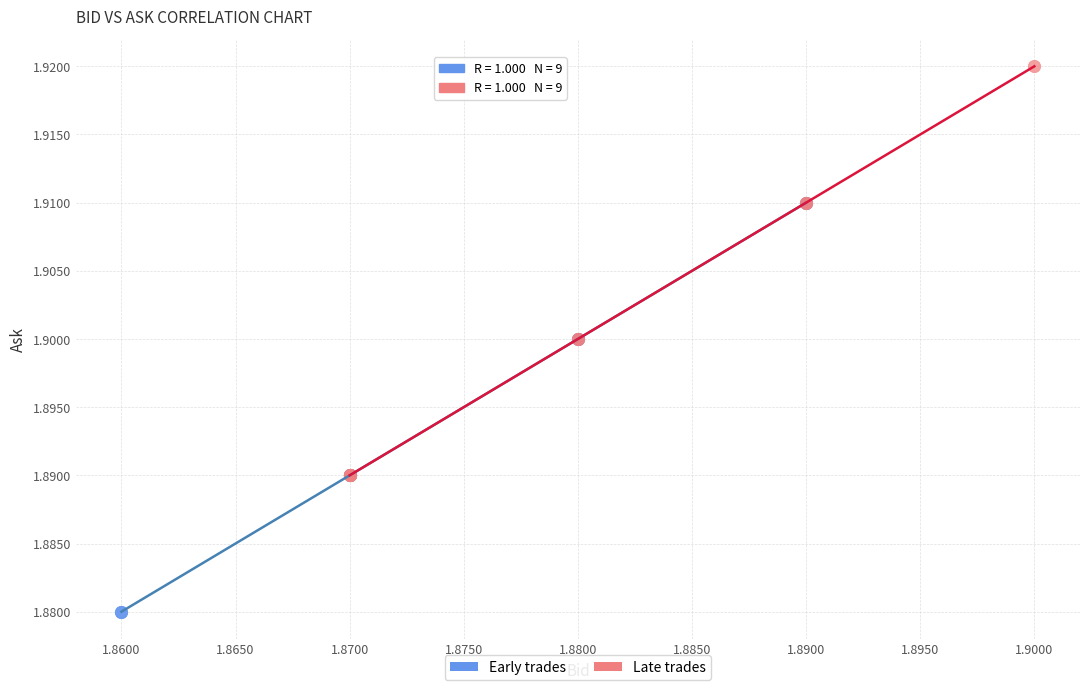

Which series reaches the maximum Y coordinate?

Late trades